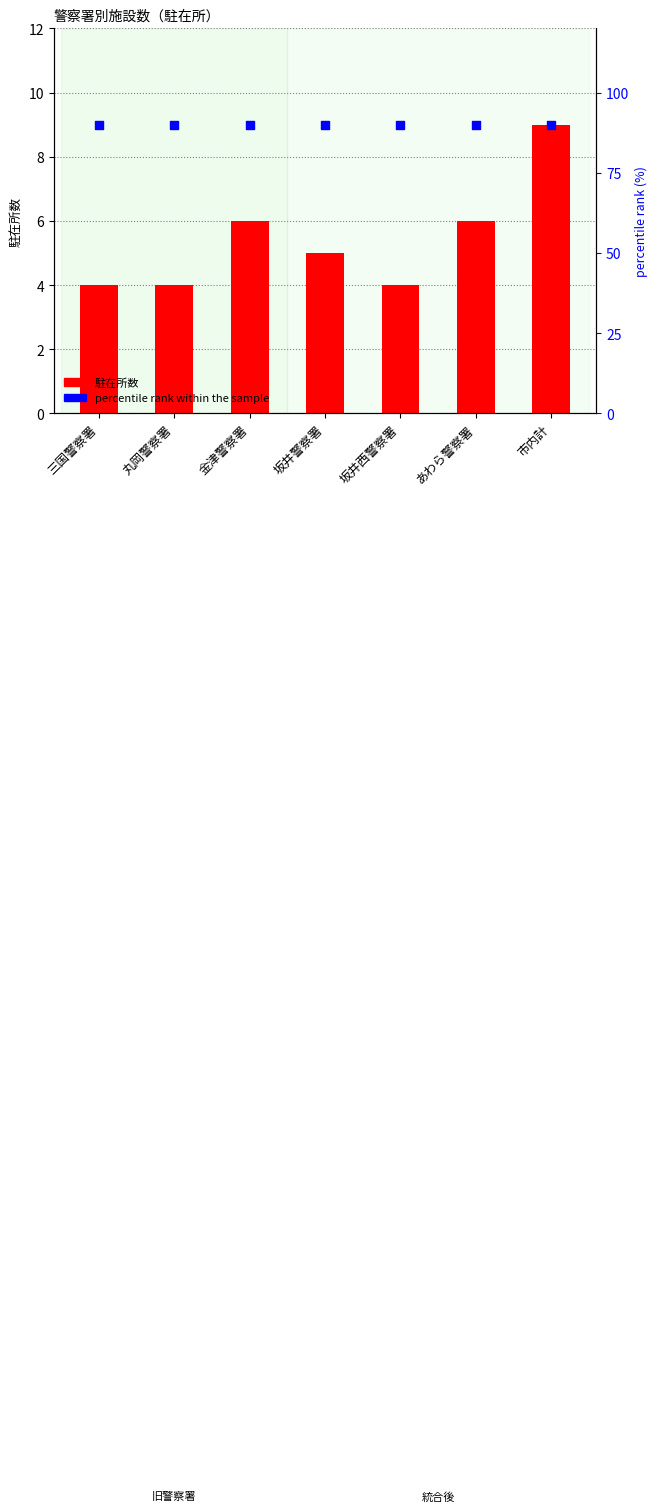

At which category is the sum across all series the highest?

市内計